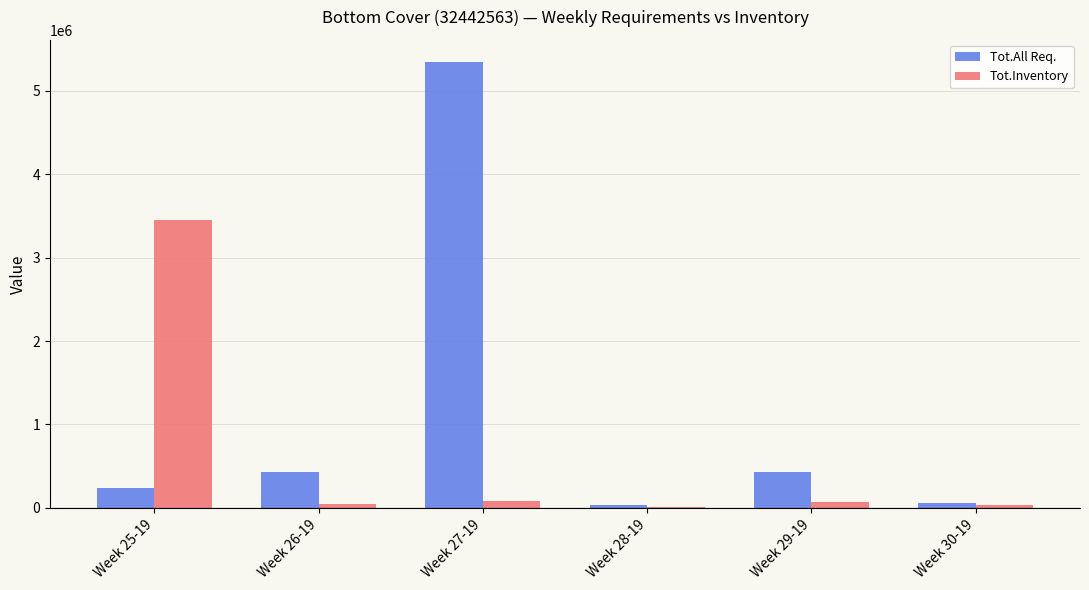

The value of Tot.All Req. at Week 29-19 is 435673. True or false?

True